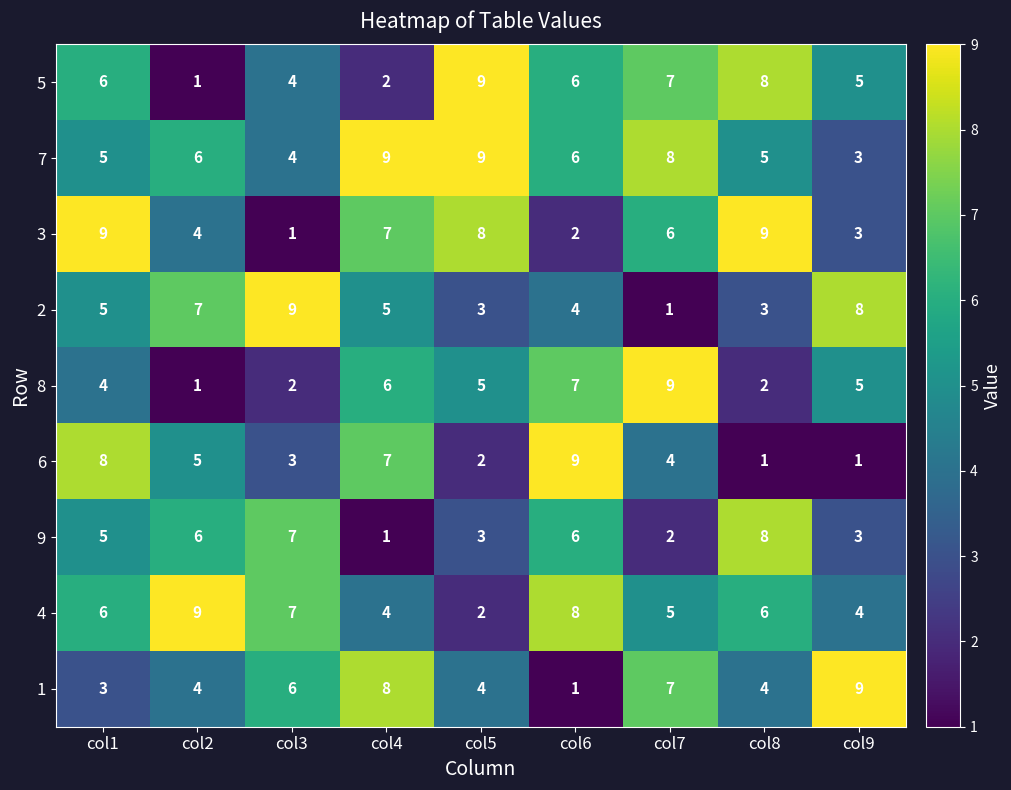

What is the approximate value of 5 at col1?

6